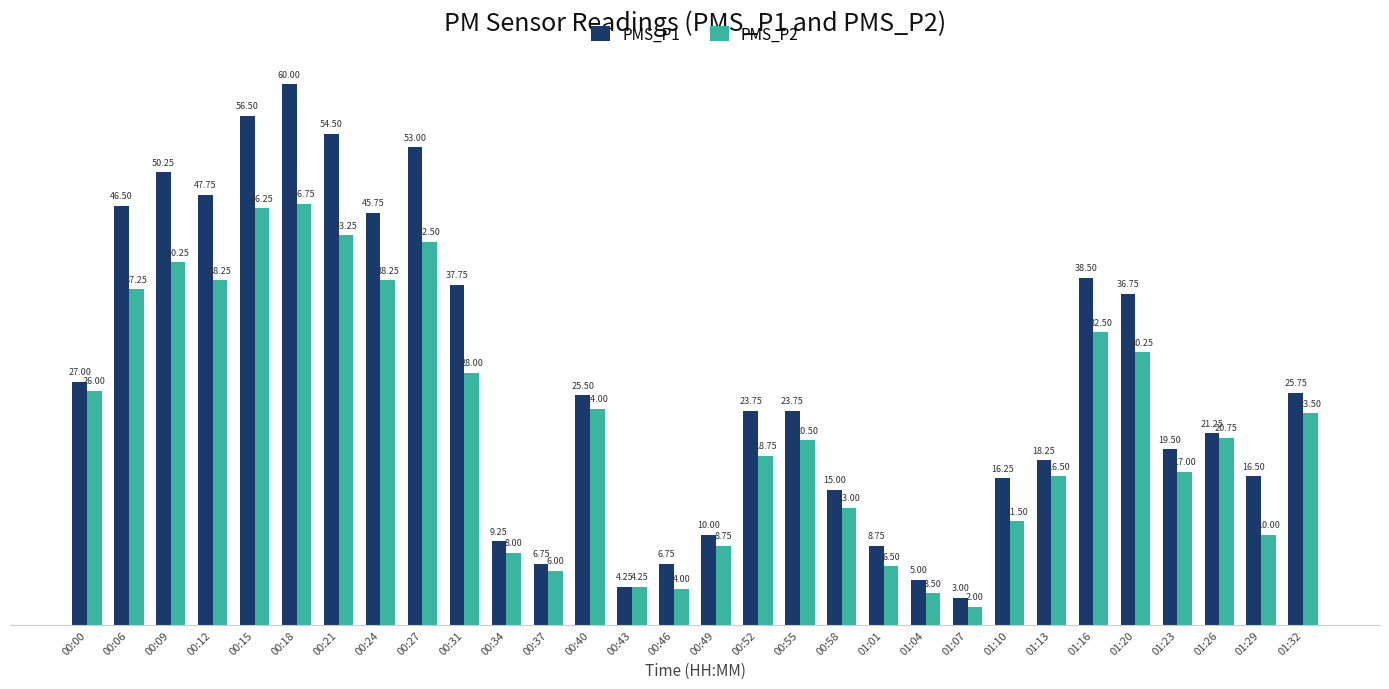

What is the label of the 14th bar from the left?

00:43